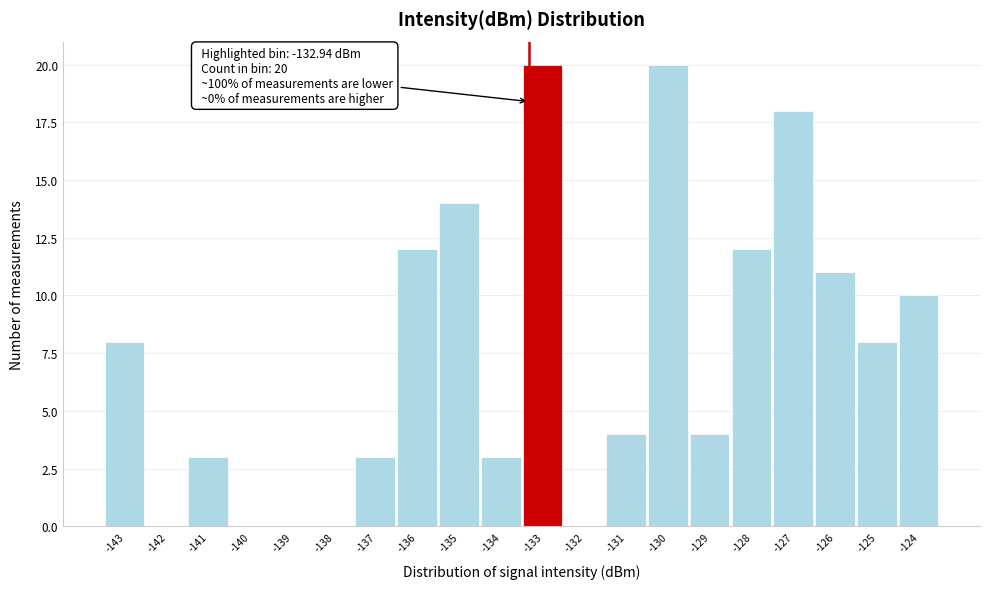

Reading left to right, transcribe all the data shown in this chart.

-143=8	-142=0	-141=3	-140=0	-139=0	-138=0	-137=3	-136=12	-135=14	-134=3	-133=20	-132=0	-131=4	-130=20	-129=4	-128=12	-127=18	-126=11	-125=8	-124=10